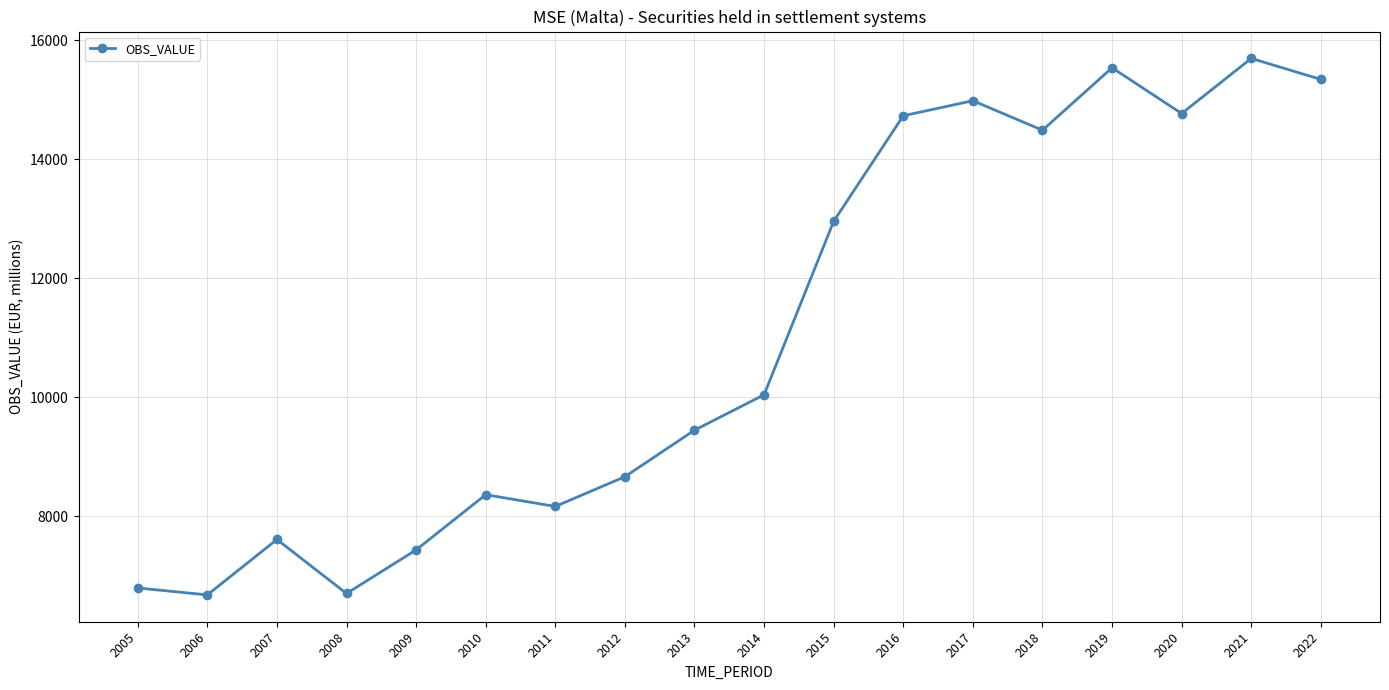

How many data points are less than 10042?

9